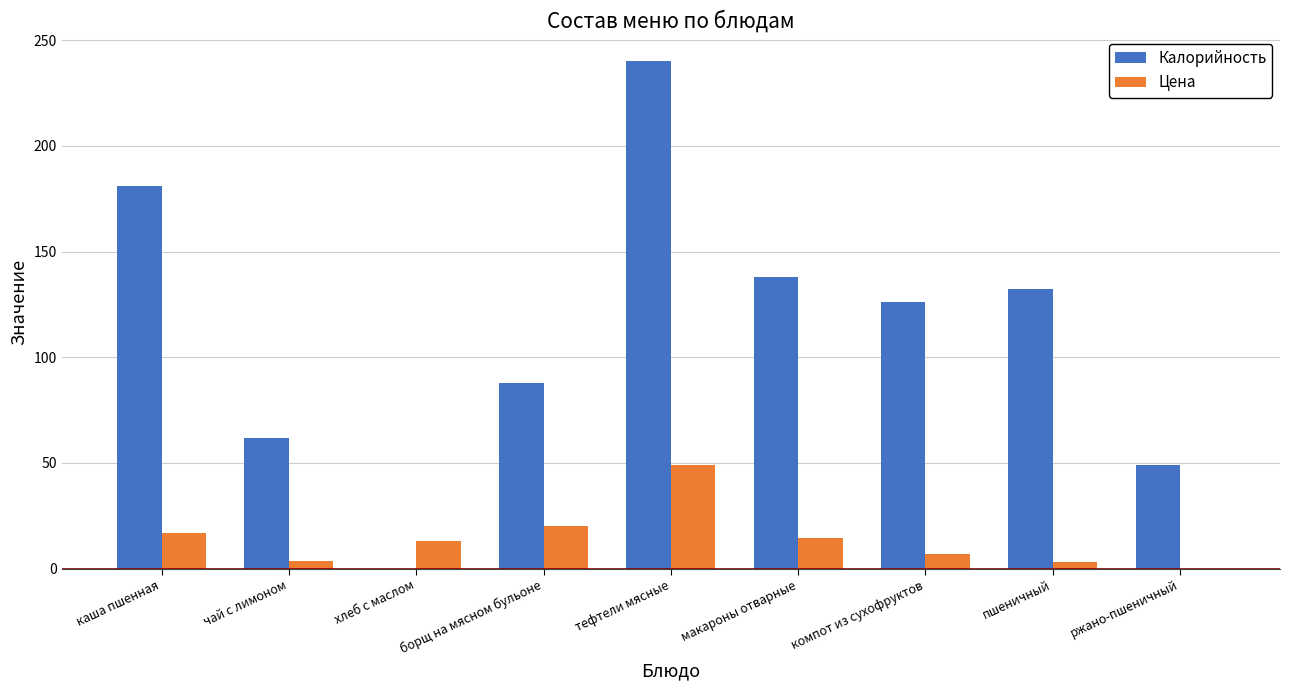

Which series changed the most between чай с лимоном and борщ на мясном бульоне?

Калорийность